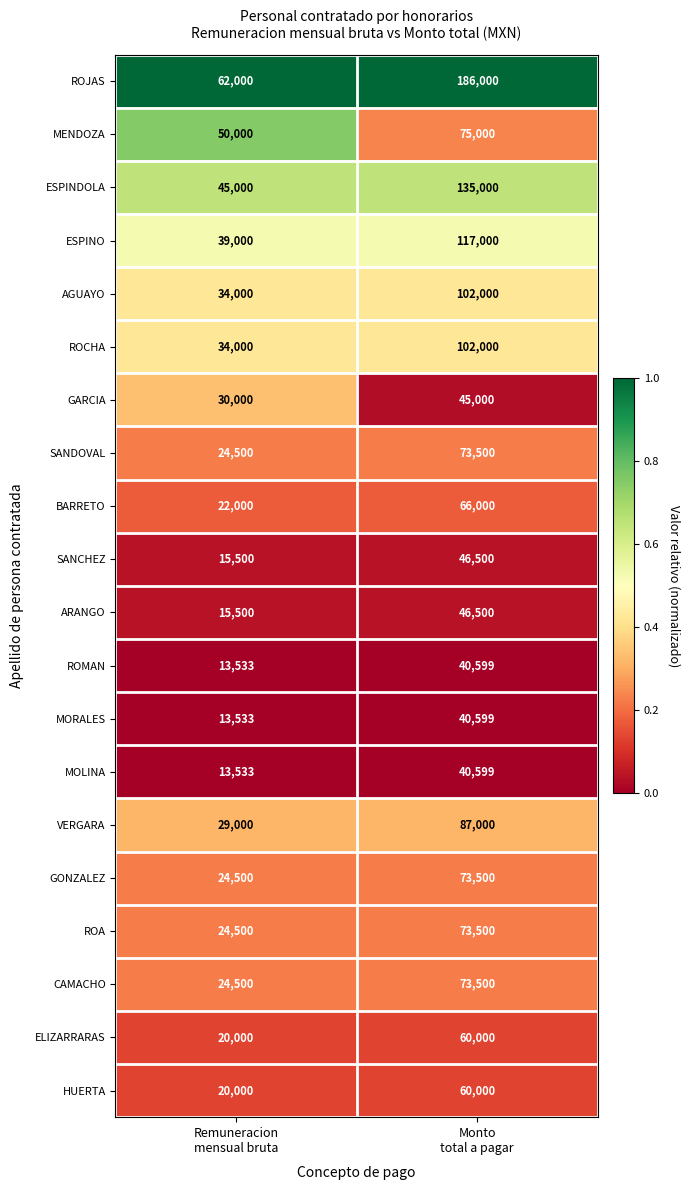

What is the maximum value for ESPINO?

117000